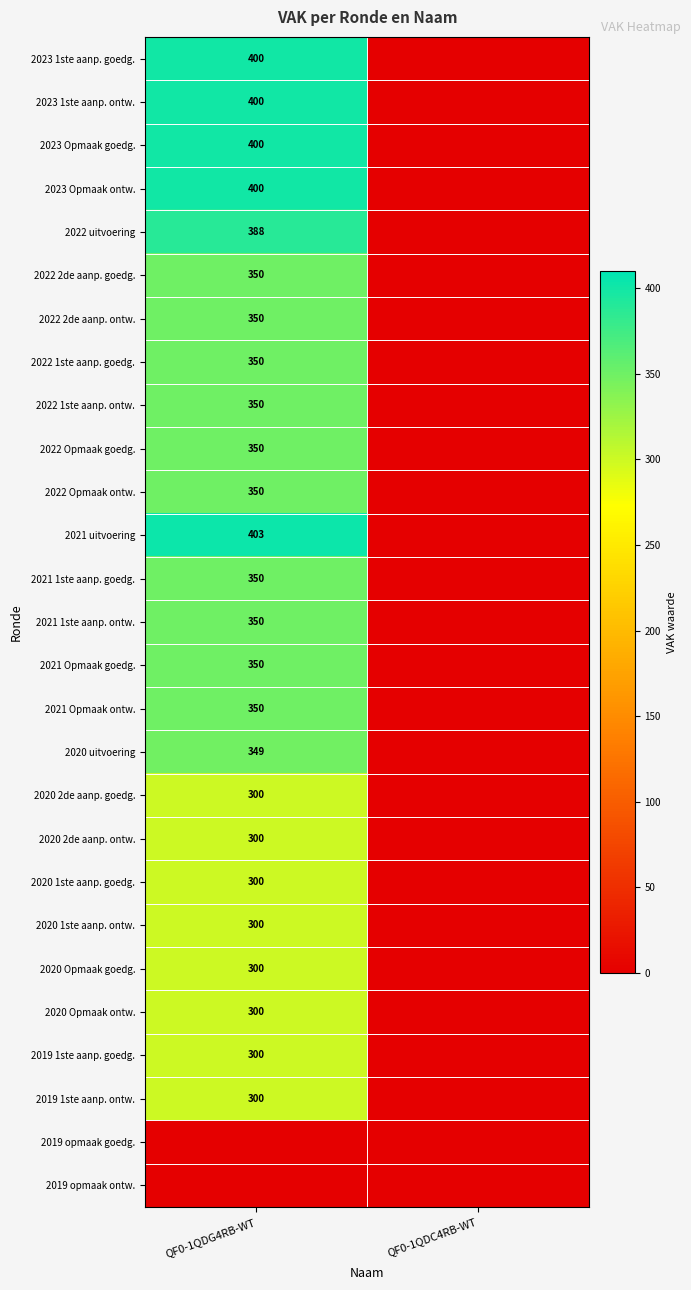

Is it true that 2021 1ste aanp. ontw. equals 209 at QF0-1QDG4RB-WT?

False